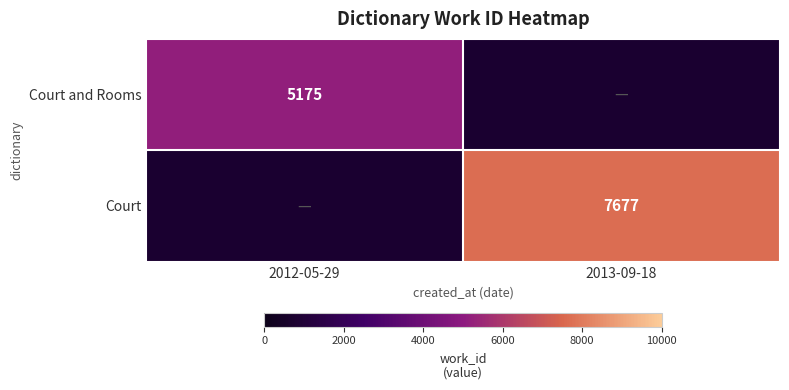

Which category has the highest value across all series?

2013-09-18